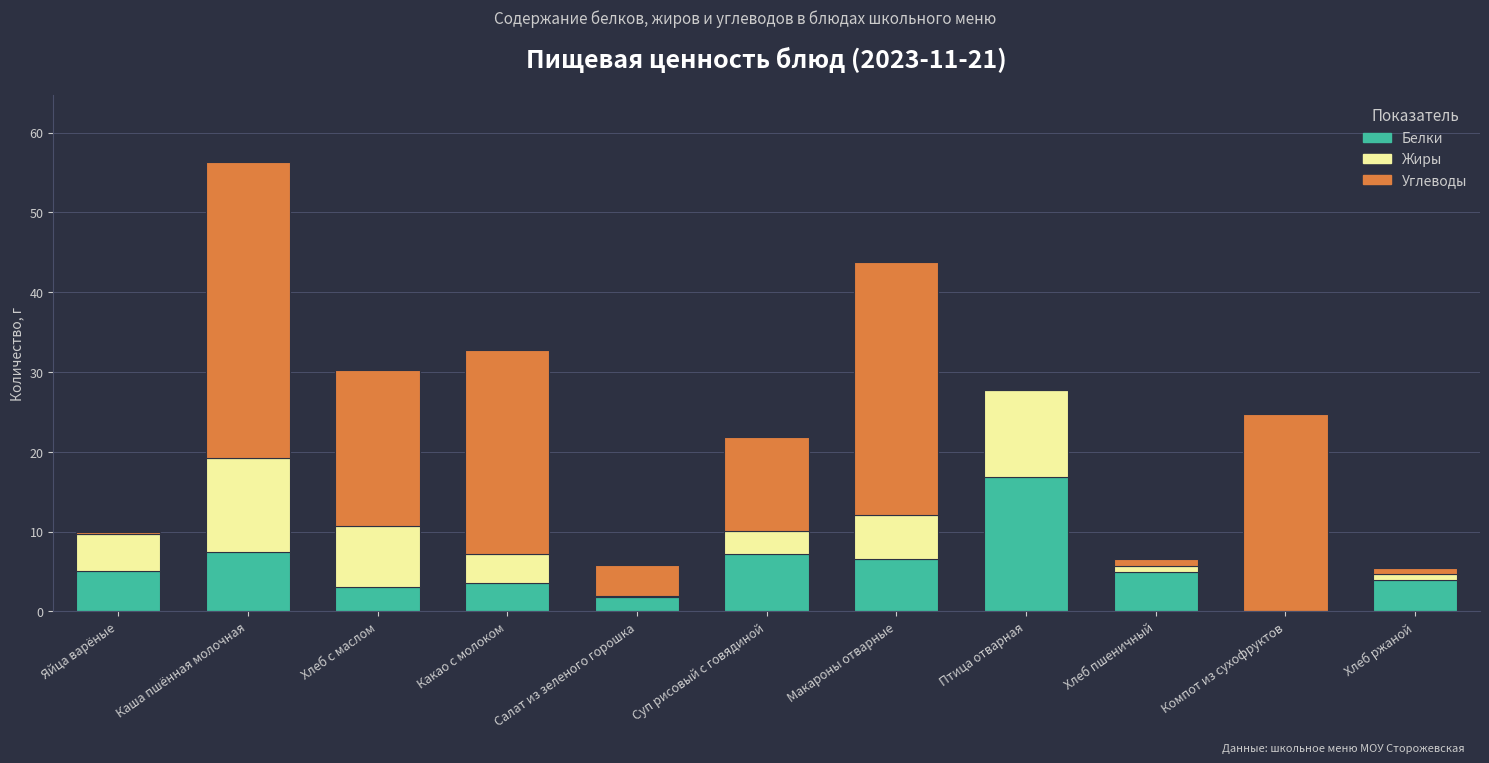

At which category is the sum across all series the highest?

Каша пшённая молочная